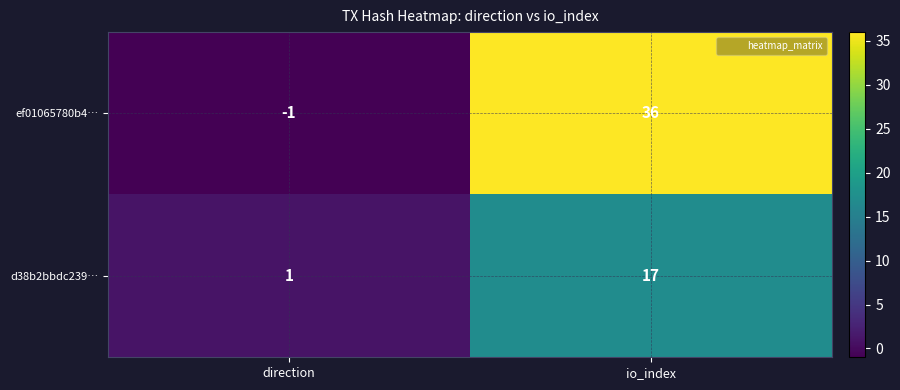

Which series has the largest total across all categories?

ef01065780b4…